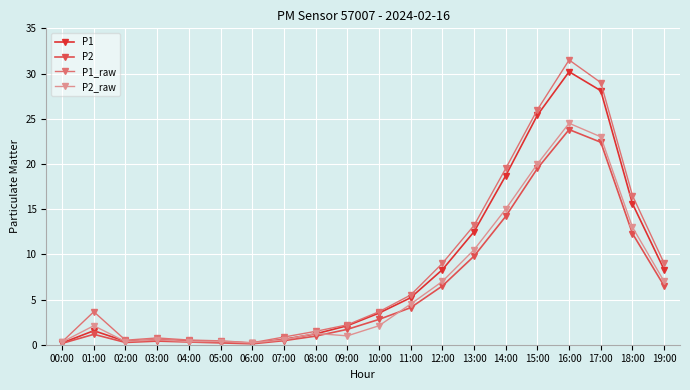

What position from the right is 00:00?

20